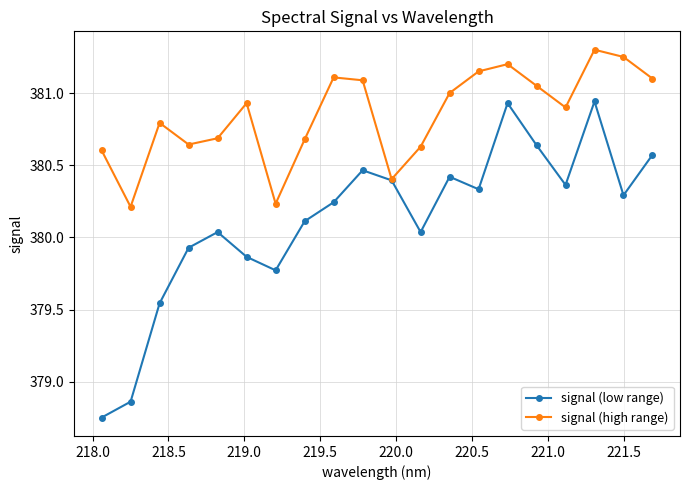

At how many categories does at least one series exceed 379?

20